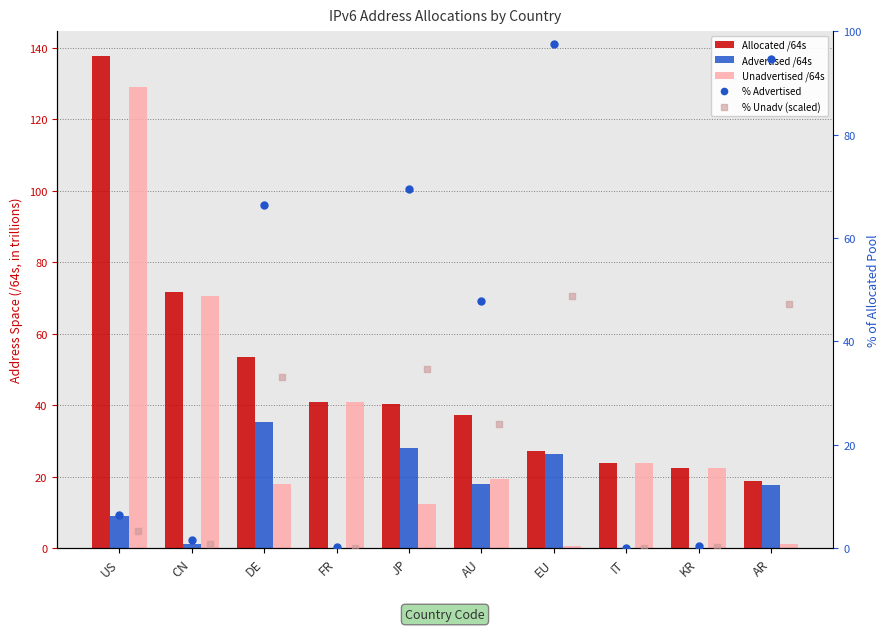

Which series contains the lowest Y value?

Advertised /64s